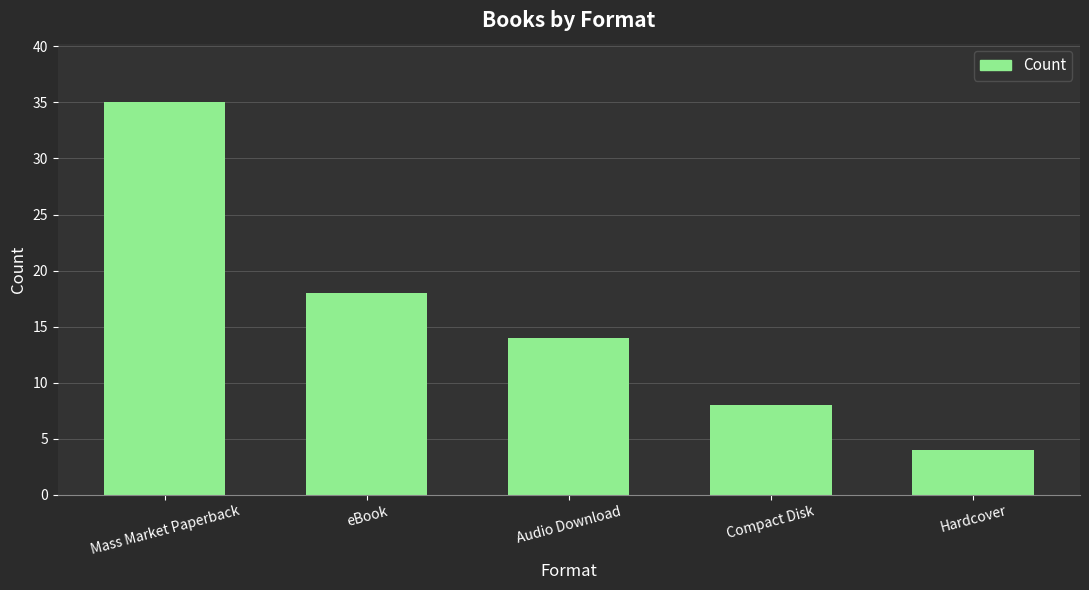

What is the sum of the values at eBook and Hardcover?

22